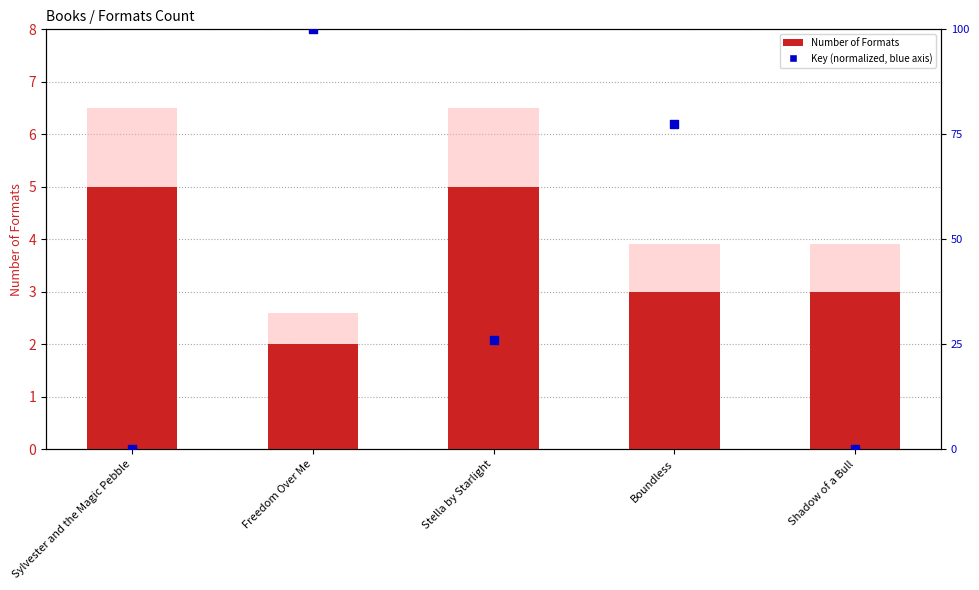

What is the total value across all series at Boundless?

80.4